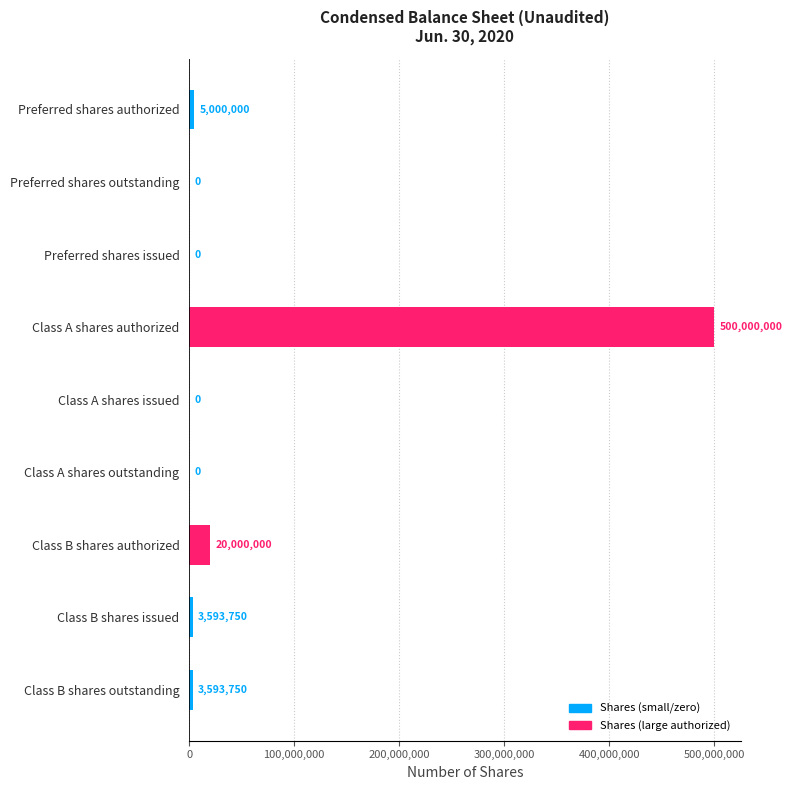

What is the maximum value shown in the chart?

500000000